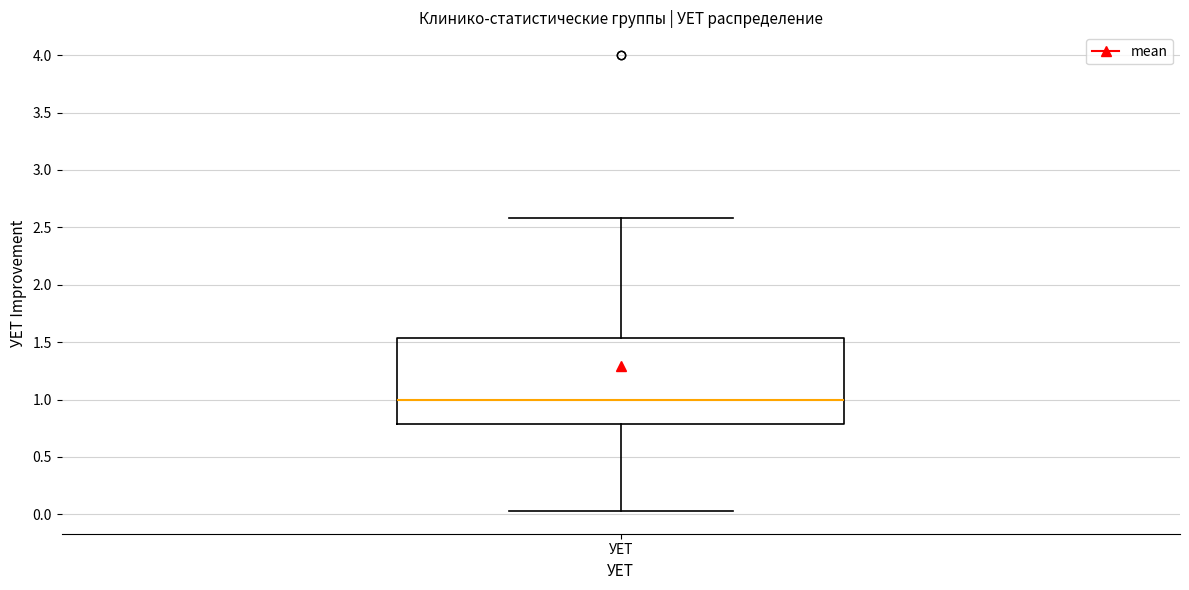

Where does the median line of the box for УЕТ sit on the y-axis? The values are not printed on the chart, so give them approximately, as read against the axis.

1.00